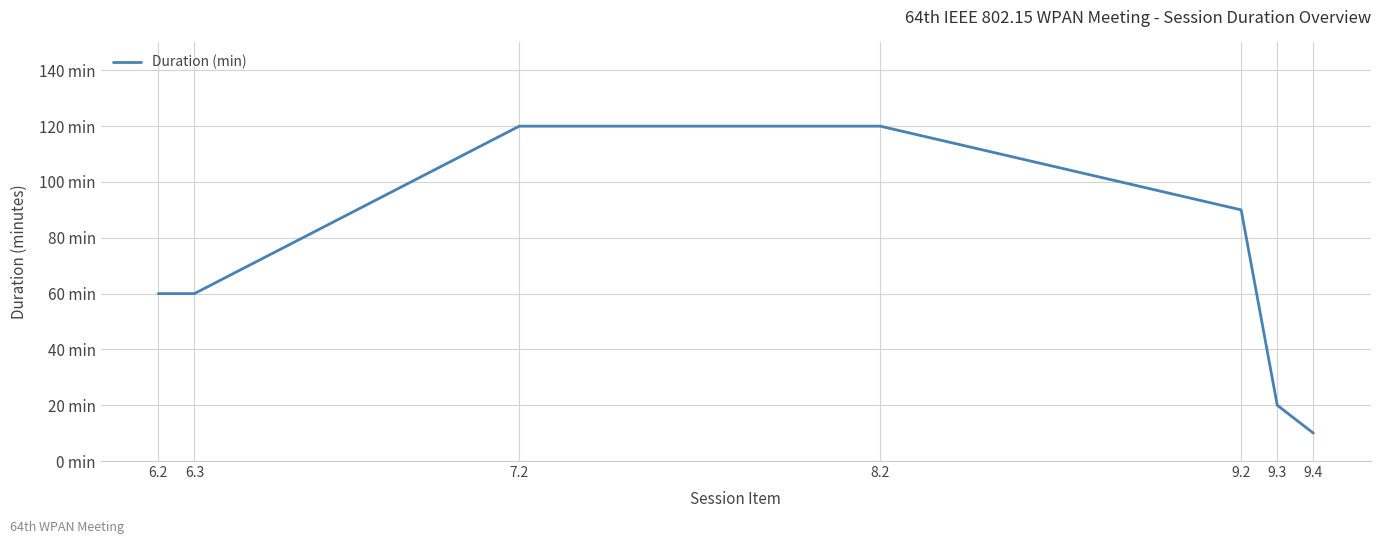

What is the label of the 6th point from the right?

6.3